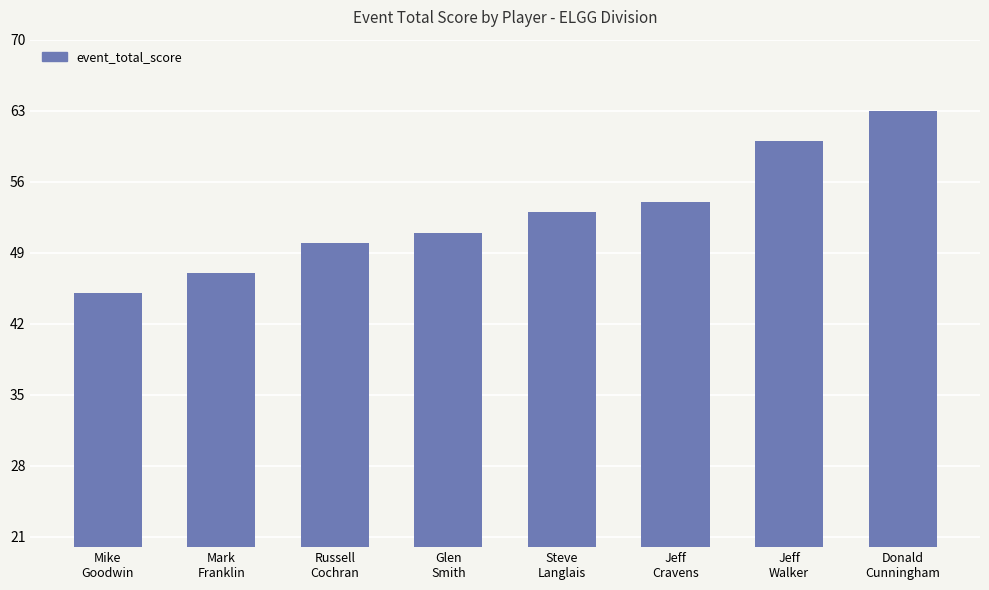

At which label is the value closest to 54?

Jeff
Cravens